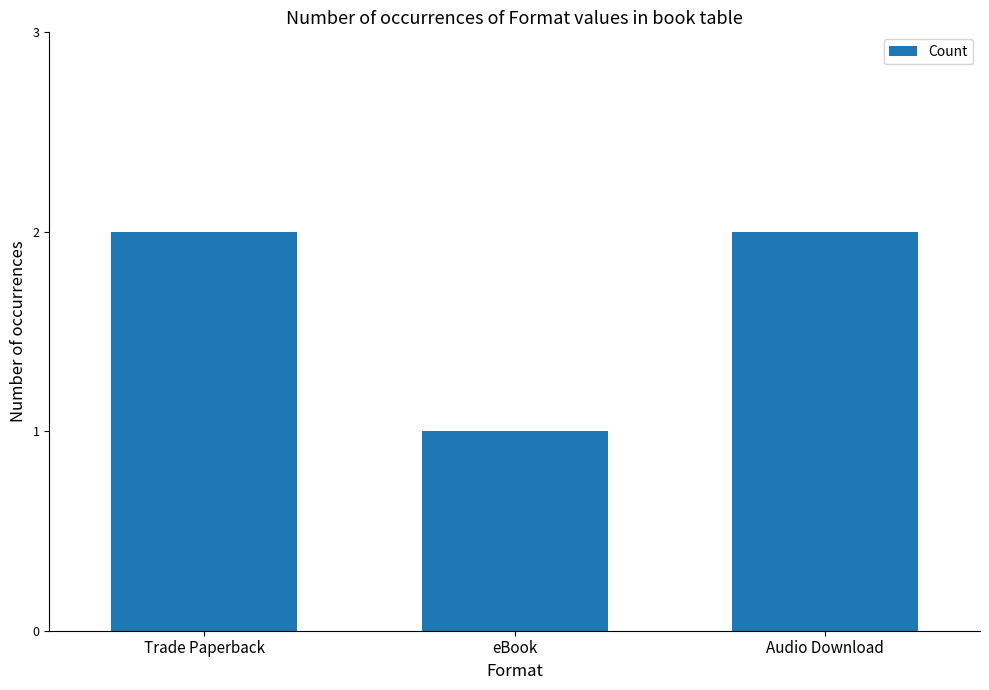

What is the sum of the values at eBook and Audio Download?

3